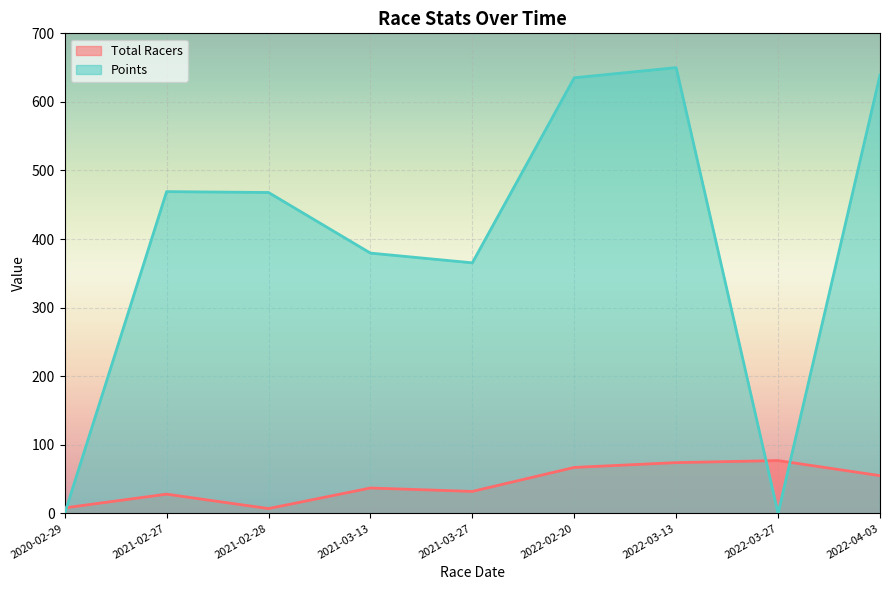

Where is Points nearest to the value 325?

2021-03-27